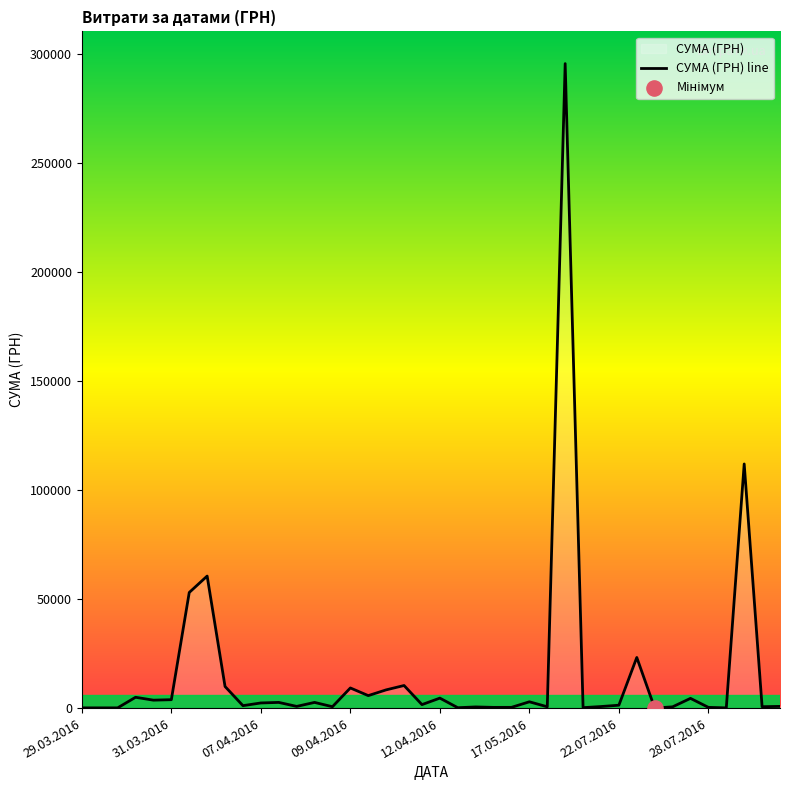

What is the change in value from 29.03.2016 to 18?

+10258.1